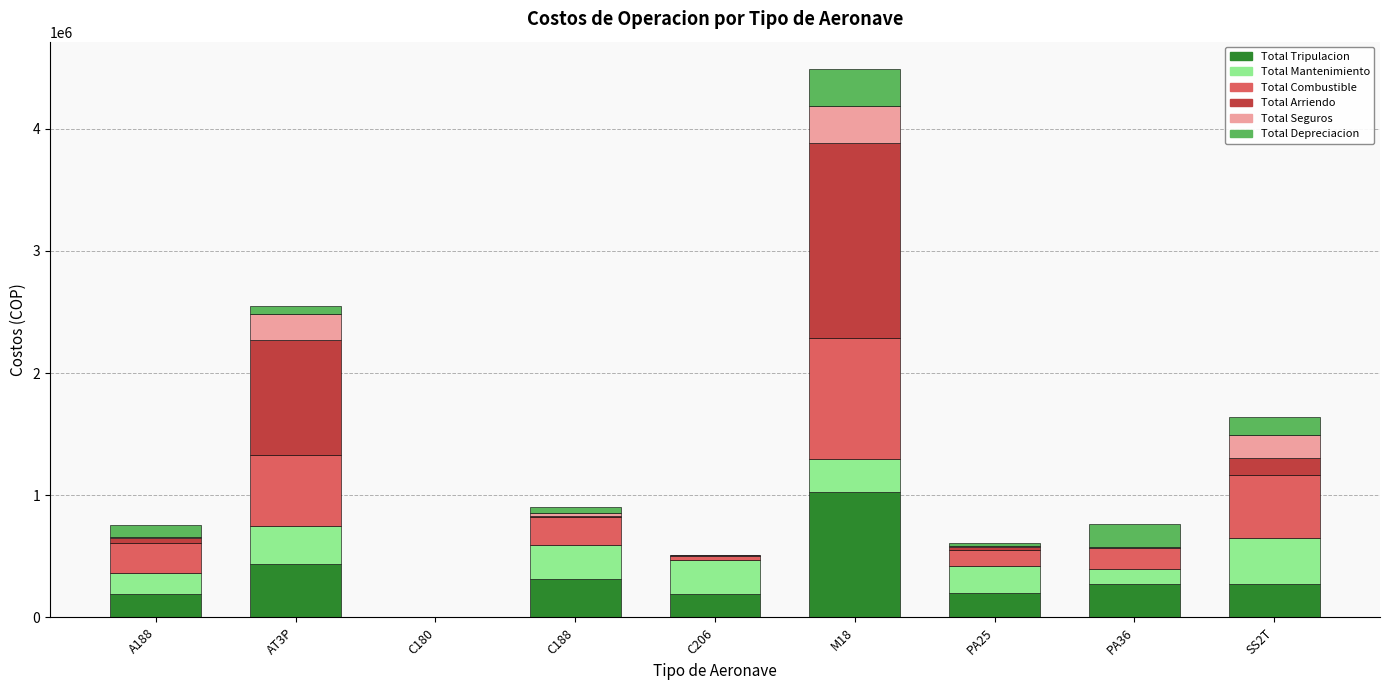

At which category is the sum across all series the highest?

M18